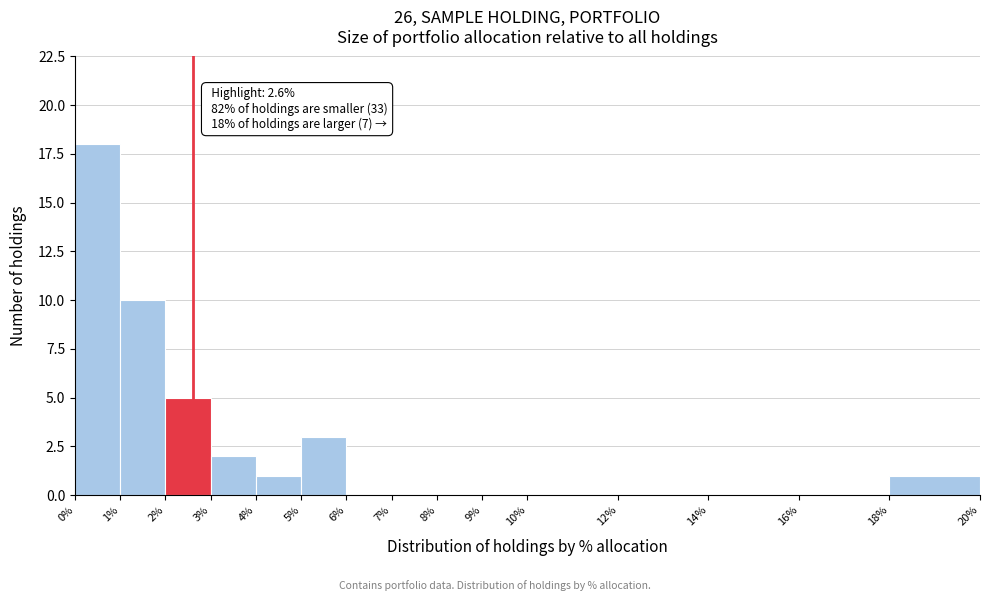

Which range on the x-axis has the tallest bar?

0% to 1%